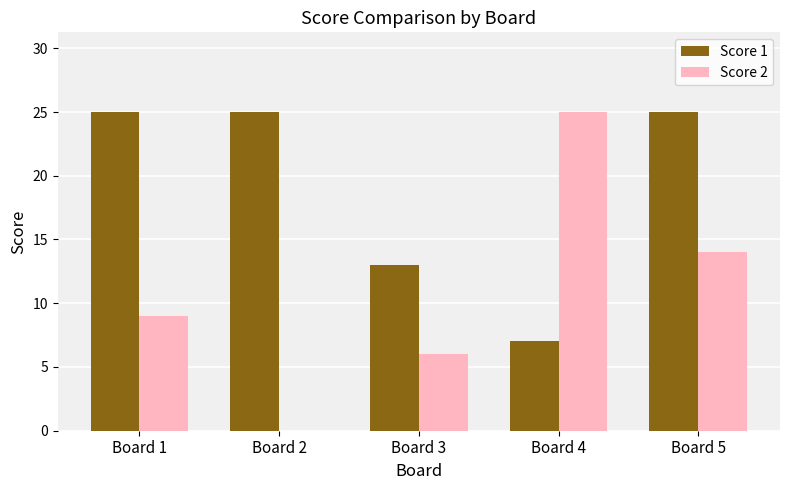

Reading left to right, what are all the values shown in this chart?

Score 1: Board 1=25	Board 2=25	Board 3=13	Board 4=7	Board 5=25
Score 2: Board 1=9	Board 2=0	Board 3=6	Board 4=25	Board 5=14